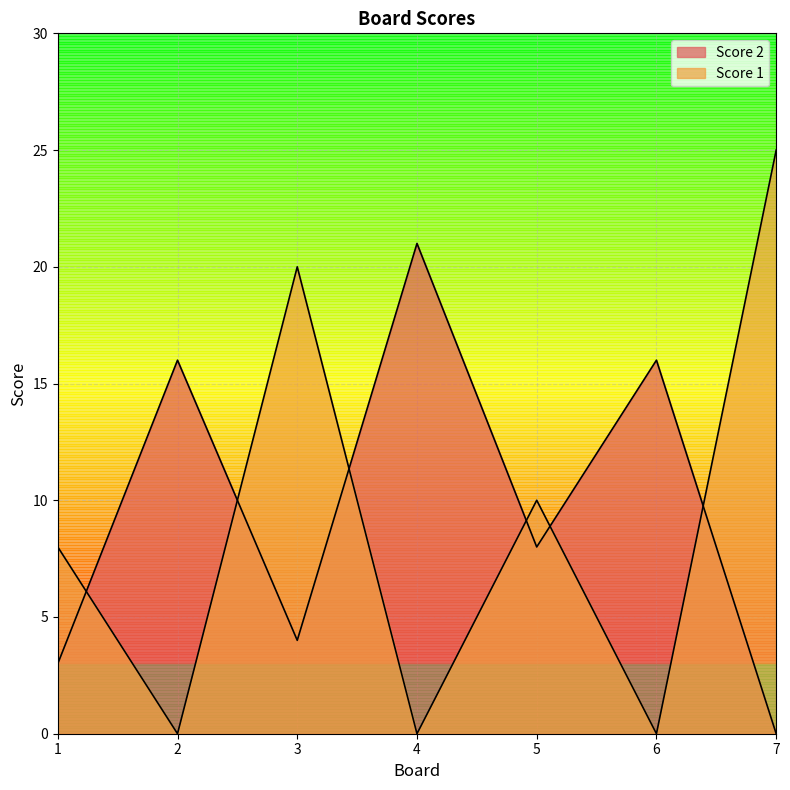

What is the difference between the maximum and minimum values in the Score 2 series?

21